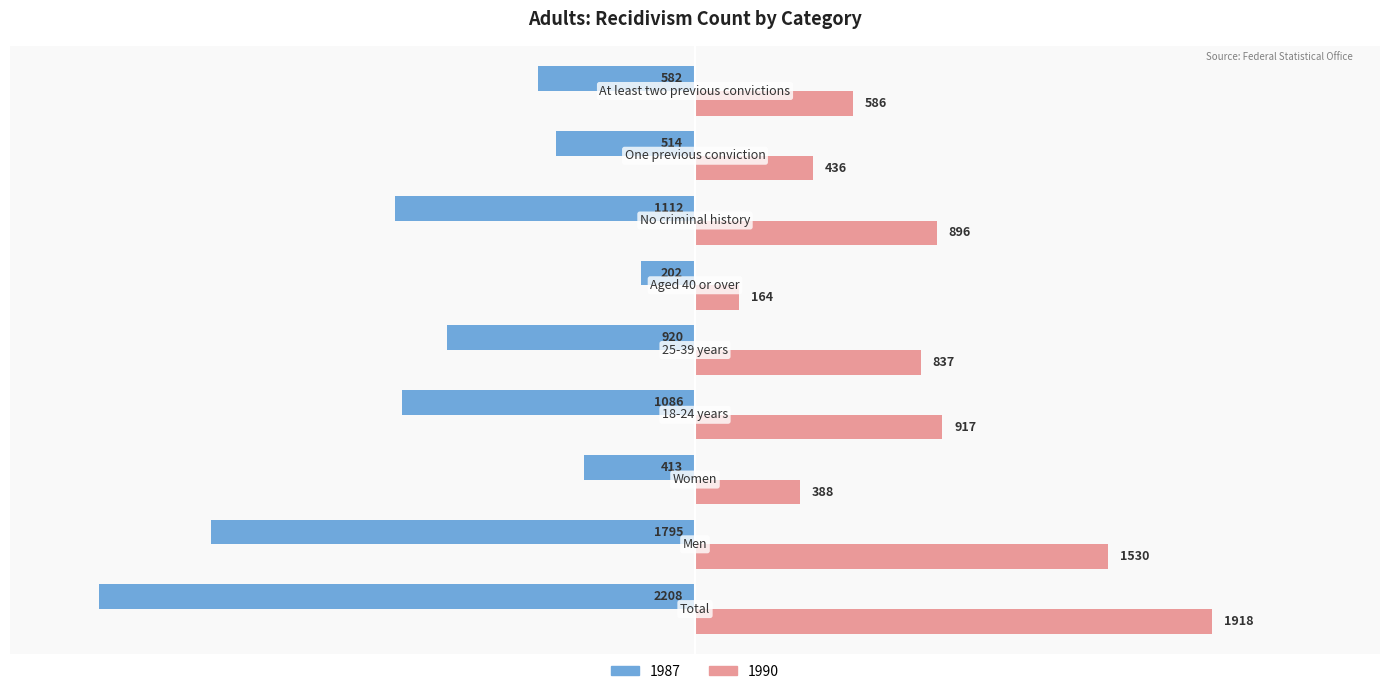

What are all the series names shown in the legend?

1987, 1990